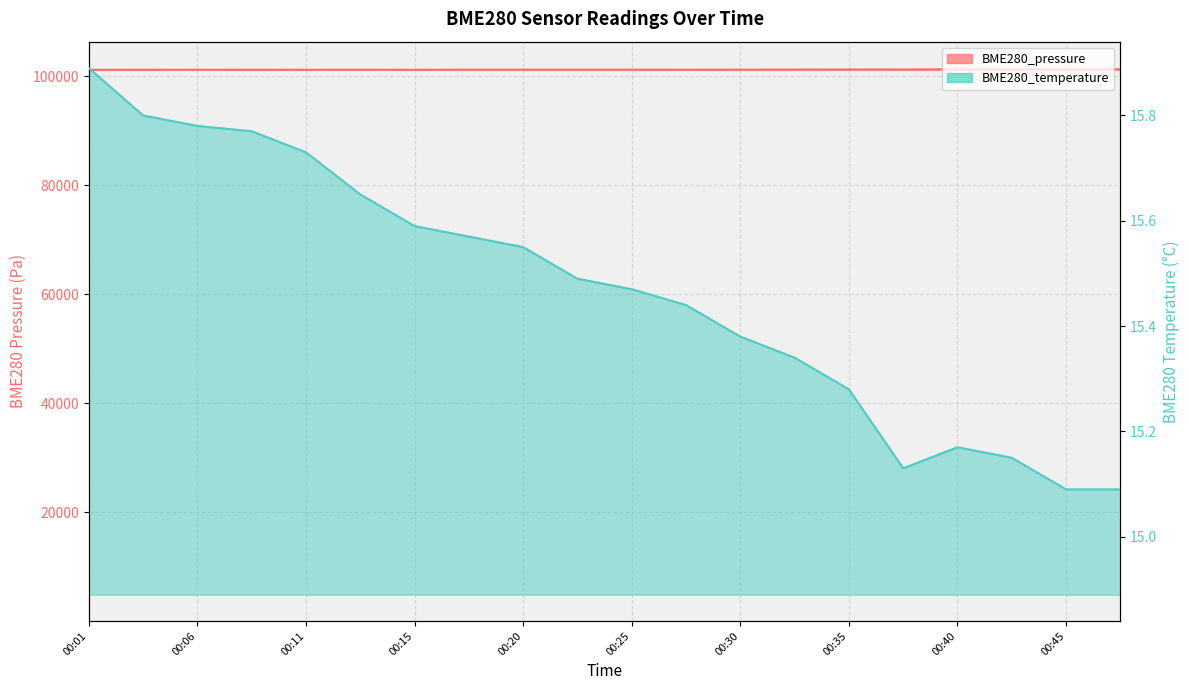

At which category does BME280_pressure reach its first local valley?

00:08